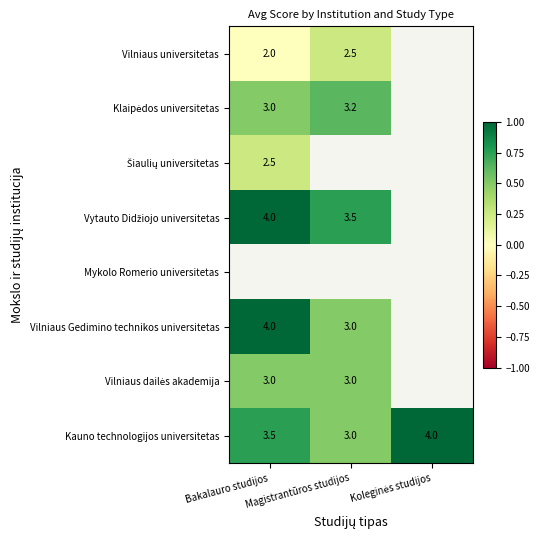

The value of Vilniaus universitetas at Bakalauro studijos is 0.1. True or false?

False